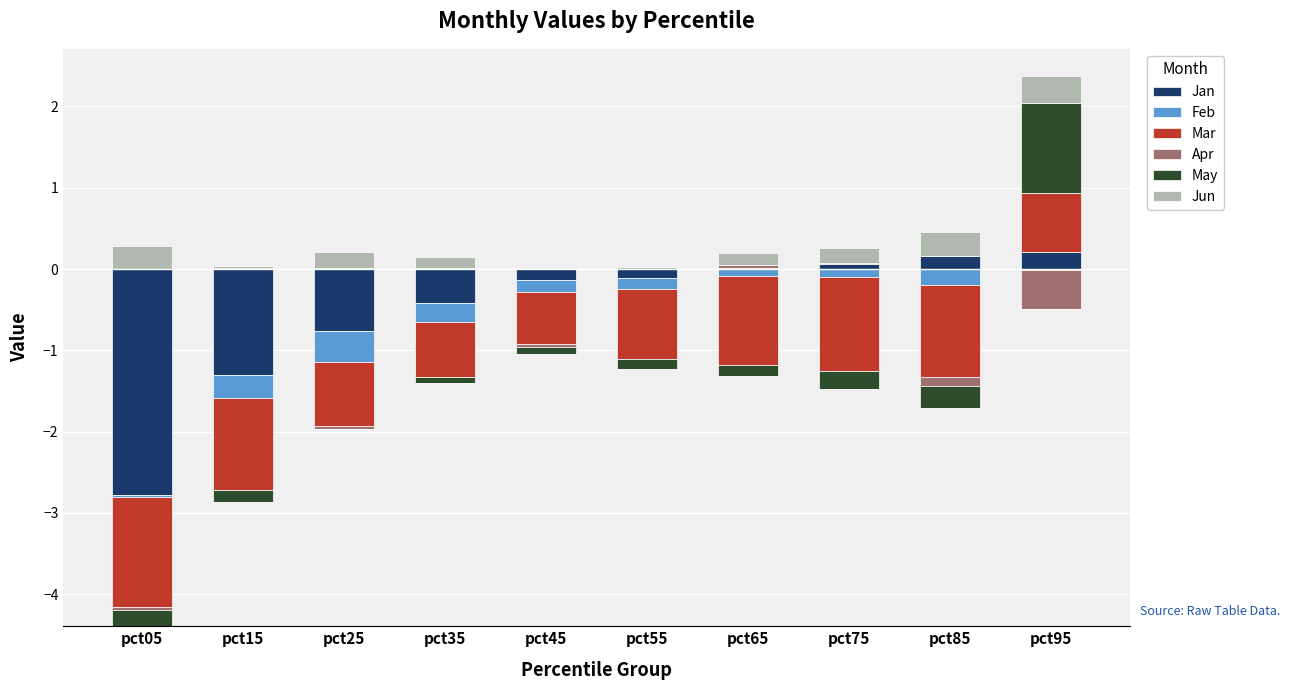

How many values in the May series exceed 0?

2